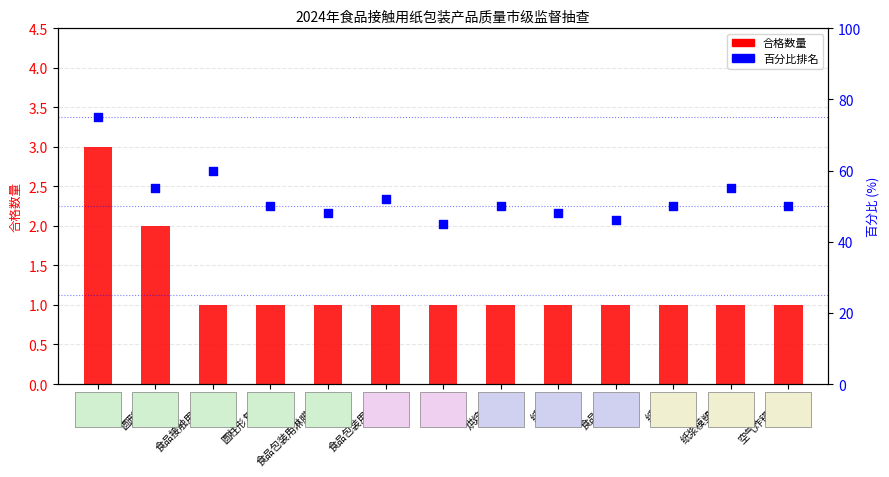

Which series has the largest Y range (max minus min)?

百分比排名